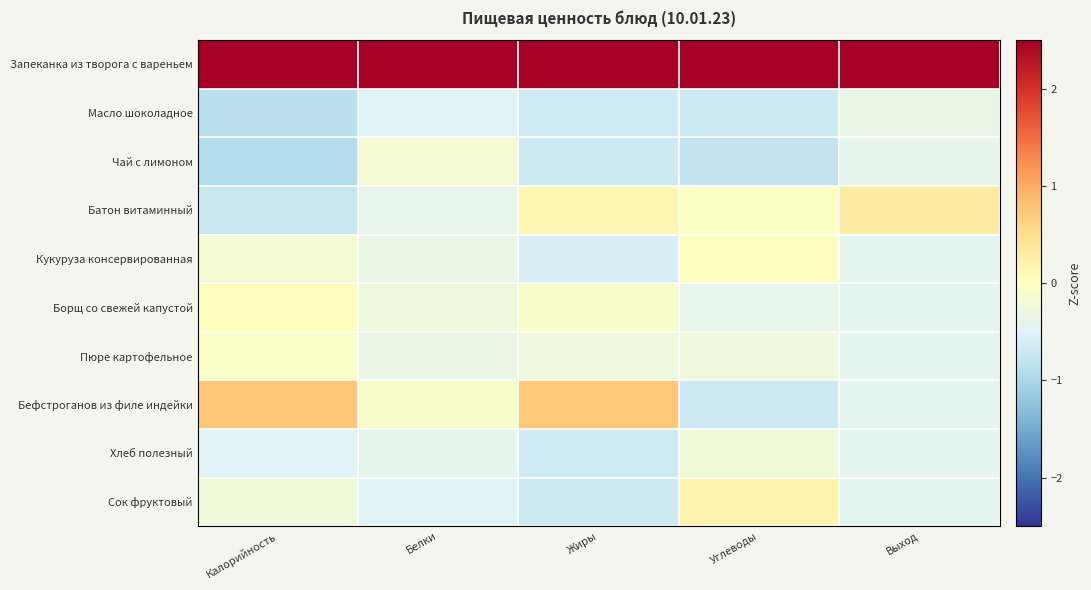

Reading left to right, list all the values displayed in this chart.

Запеканка из творога с вареньем: Калорийность=2.7	Белки=3.0	Жиры=2.7	Углеводы=2.9	Выход=2.9
Масло шоколадное: Калорийность=-0.8	Белки=-0.5	Жиры=-0.6	Углеводы=-0.7	Выход=-0.3
Чай с лимоном: Калорийность=-0.9	Белки=-0.2	Жиры=-0.7	Углеводы=-0.7	Выход=-0.4
Батон витаминный: Калорийность=-0.7	Белки=-0.4	Жиры=0.1	Углеводы=-0.0	Выход=0.3
Кукуруза консервированная: Калорийность=-0.2	Белки=-0.3	Жиры=-0.6	Углеводы=-0.0	Выход=-0.4
Борщ со свежей капустой: Калорийность=0.0	Белки=-0.3	Жиры=-0.1	Углеводы=-0.4	Выход=-0.4
Пюре картофельное: Калорийность=-0.1	Белки=-0.3	Жиры=-0.3	Углеводы=-0.3	Выход=-0.4
Бефстроганов из филе индейки: Калорийность=0.8	Белки=-0.1	Жиры=0.7	Углеводы=-0.7	Выход=-0.4
Хлеб полезный: Калорийность=-0.5	Белки=-0.4	Жиры=-0.6	Углеводы=-0.2	Выход=-0.4
Сок фруктовый: Калорийность=-0.2	Белки=-0.5	Жиры=-0.7	Углеводы=0.2	Выход=-0.4